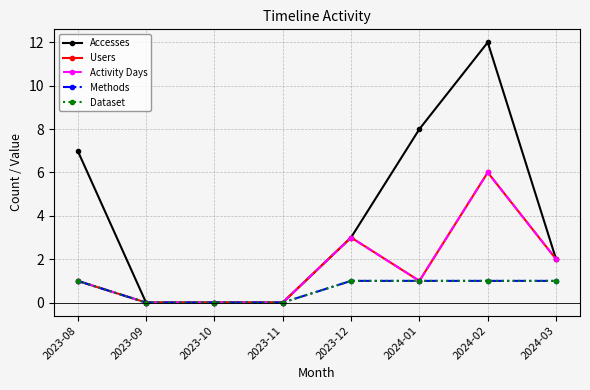

What is the sum of the Activity Days values at 2024-01 and 2023-11?

1